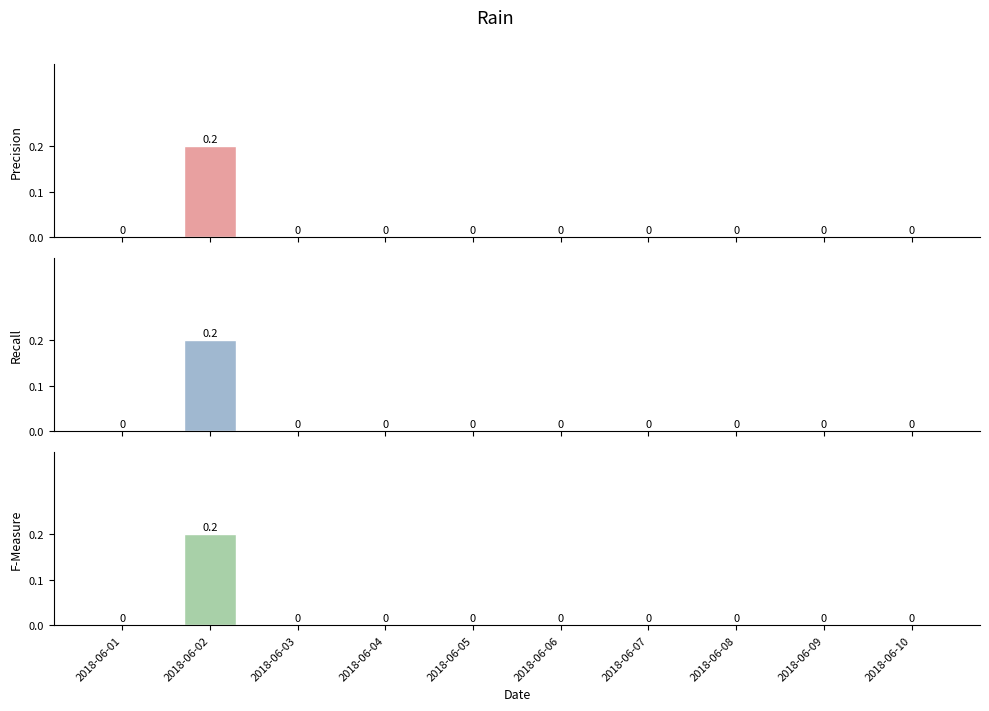

Is it true that Recall equals 0.1 at 2018-06-06?

False